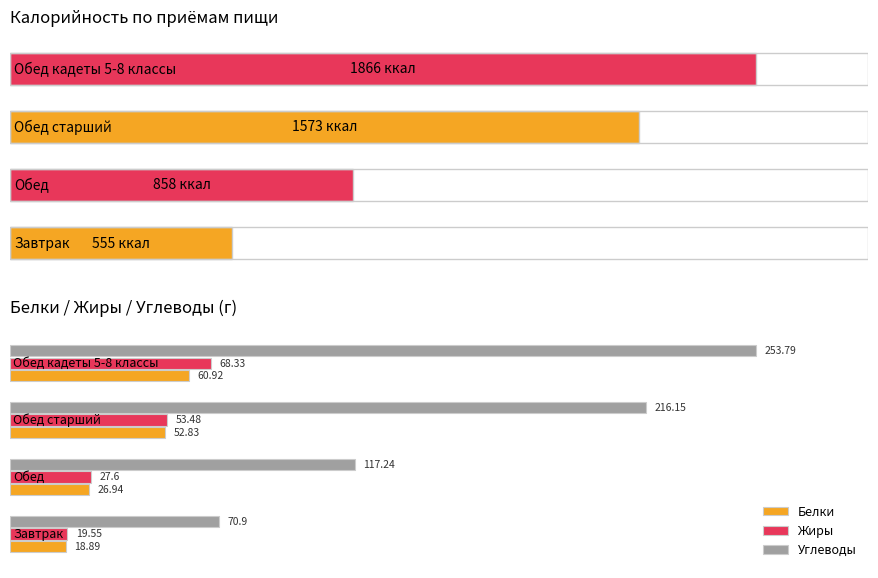

How many bars are there in each group?

3